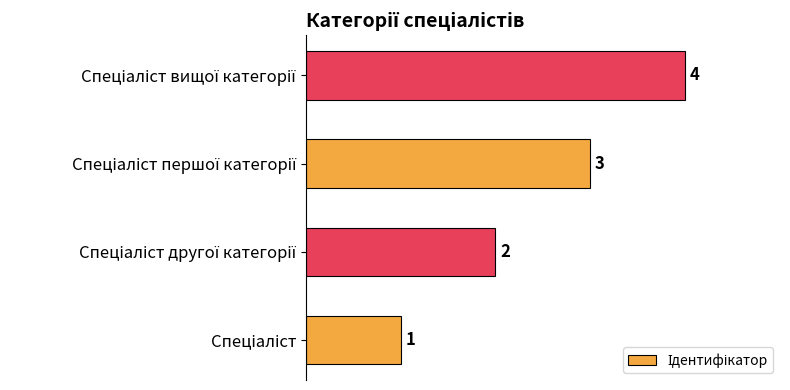

What is the sum of all values?

10